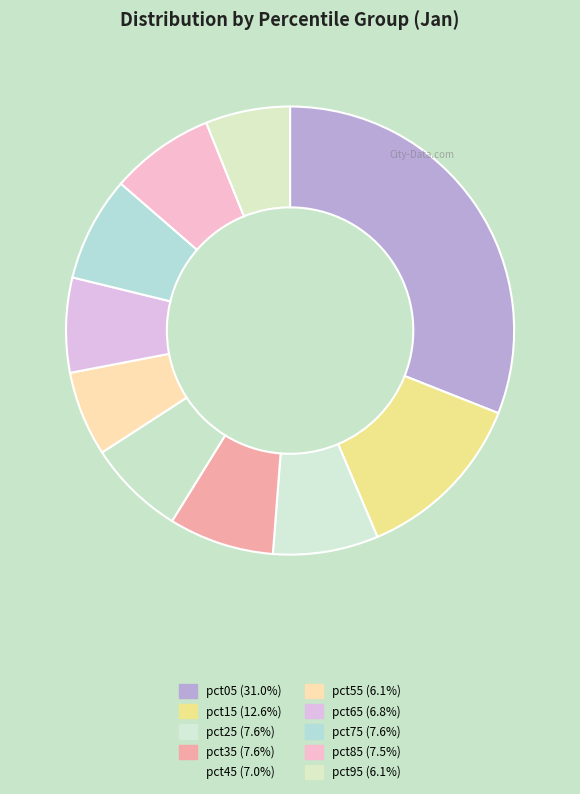

What is the largest slice in the pie chart?

pct05